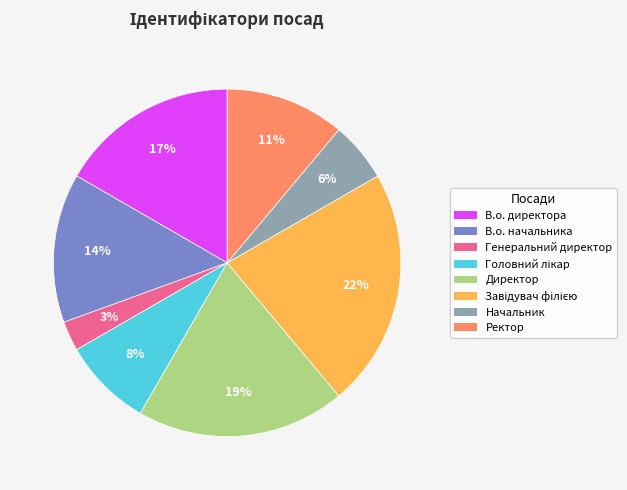

Which slice is the smallest?

Генеральний директор